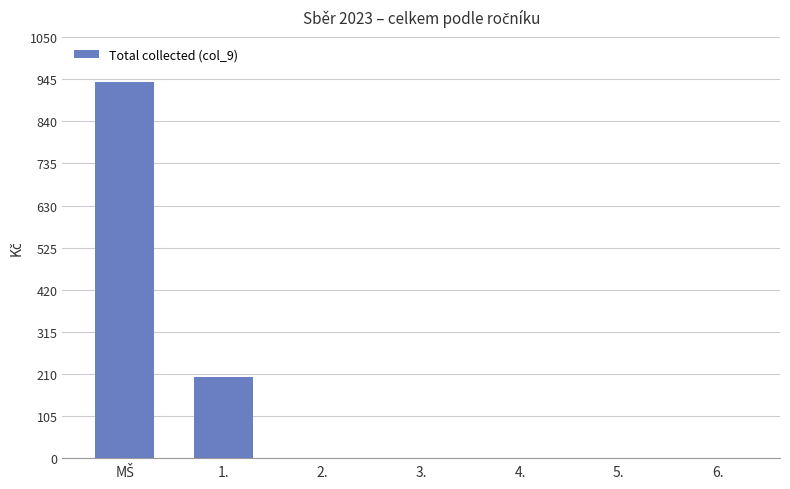

How many series are shown in this chart?

1